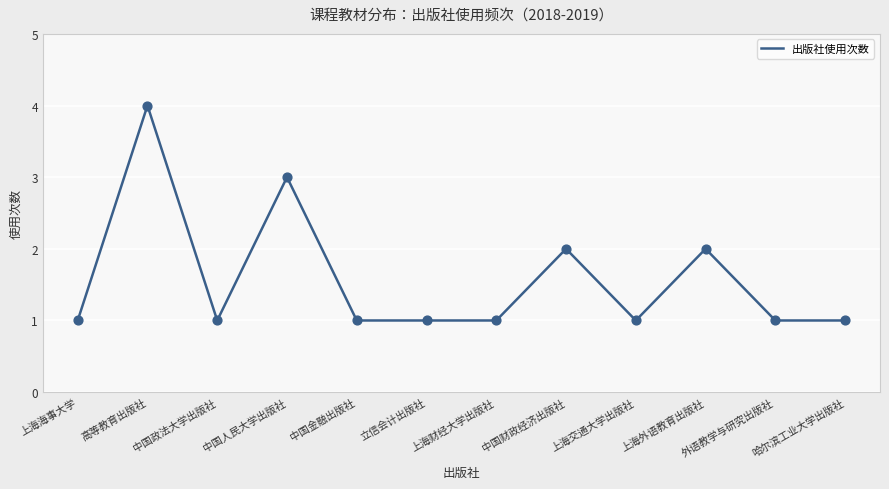

What is the ratio of the value at 立信会计出版社 to the value at 中国财政经济出版社?

0.5